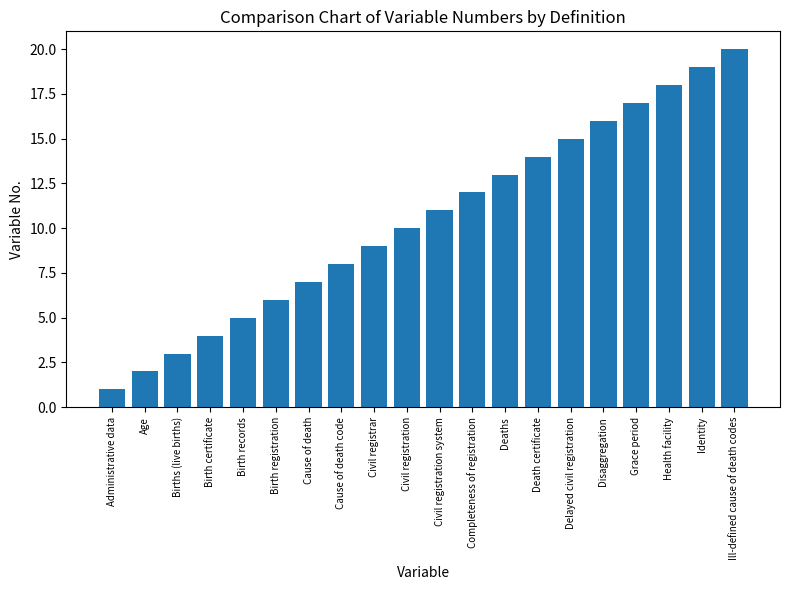

What is the approximate value at Civil registration system?

11